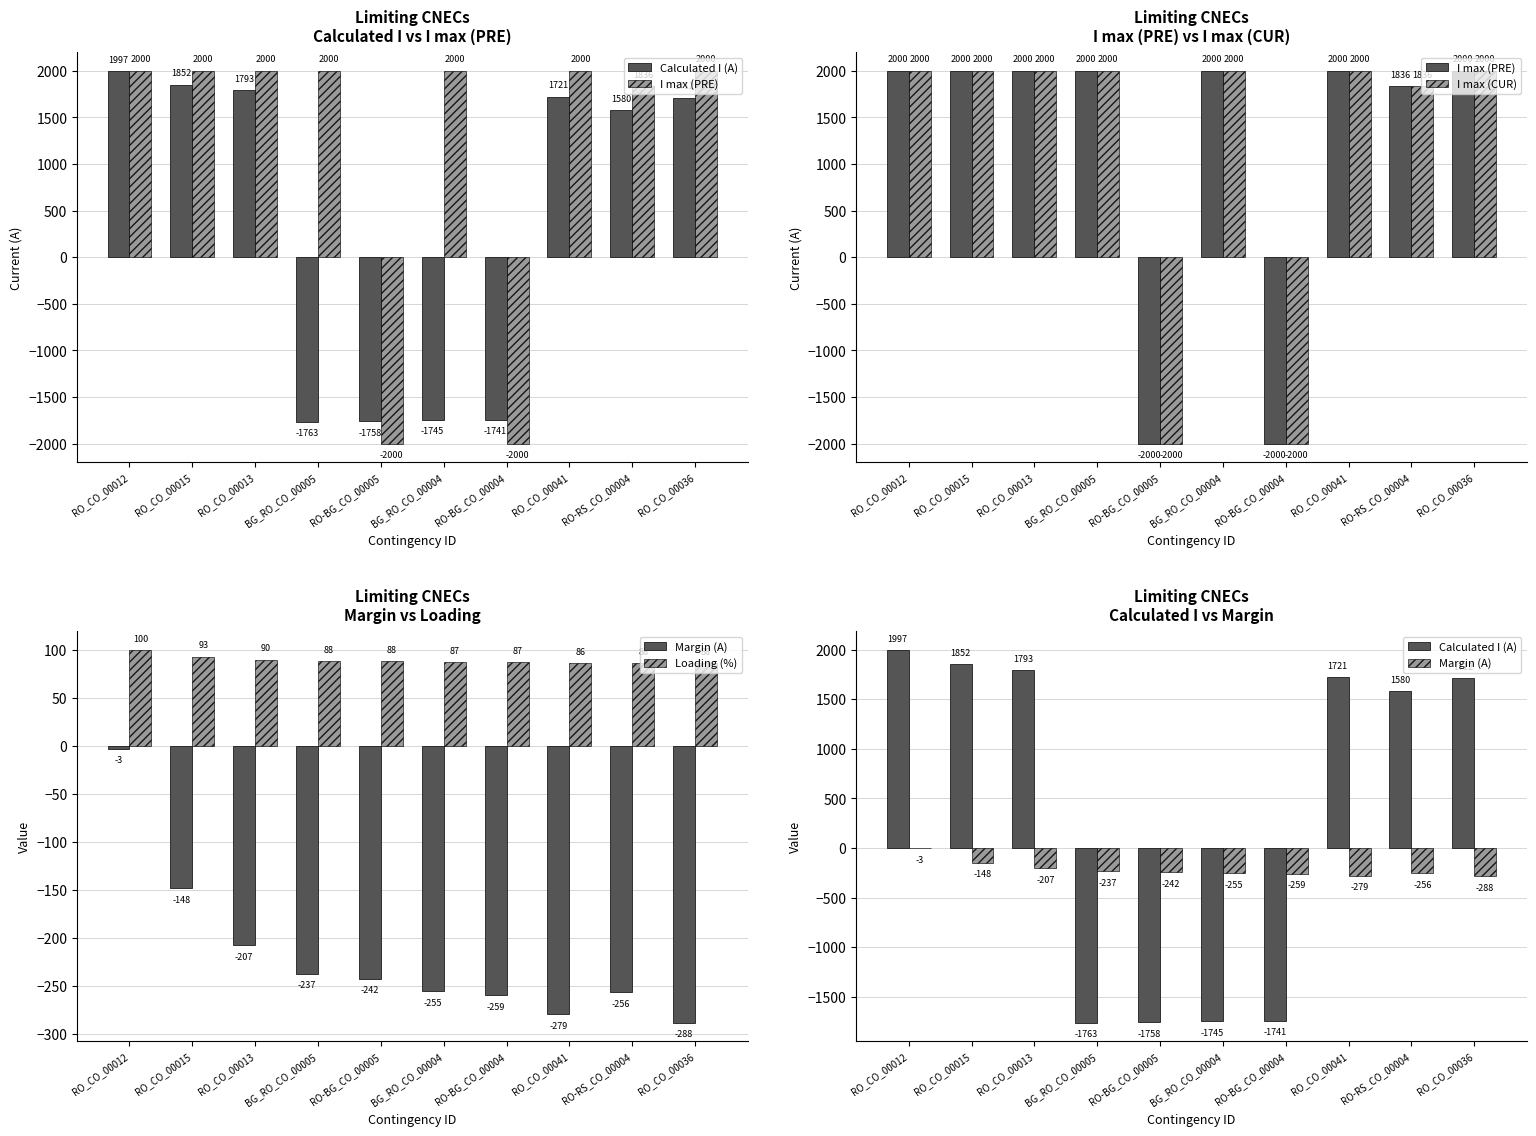

What is the approximate value of Loading (%) at RO_CO_00013?

90